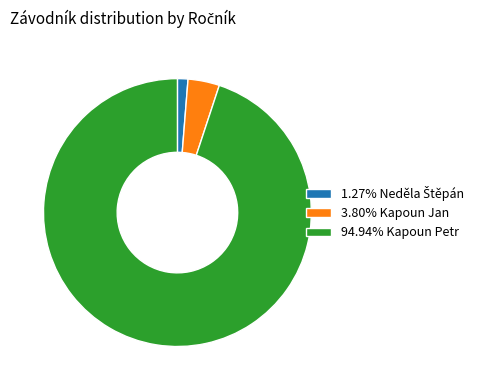

Is 94.94% Kapoun Petr the majority of the pie?

Yes